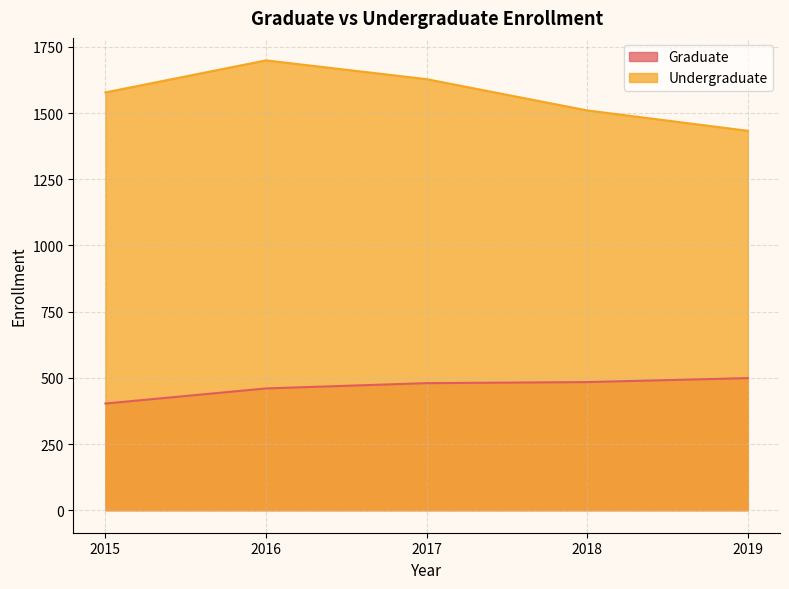

What are all the series names shown in the legend?

Graduate, Undergraduate